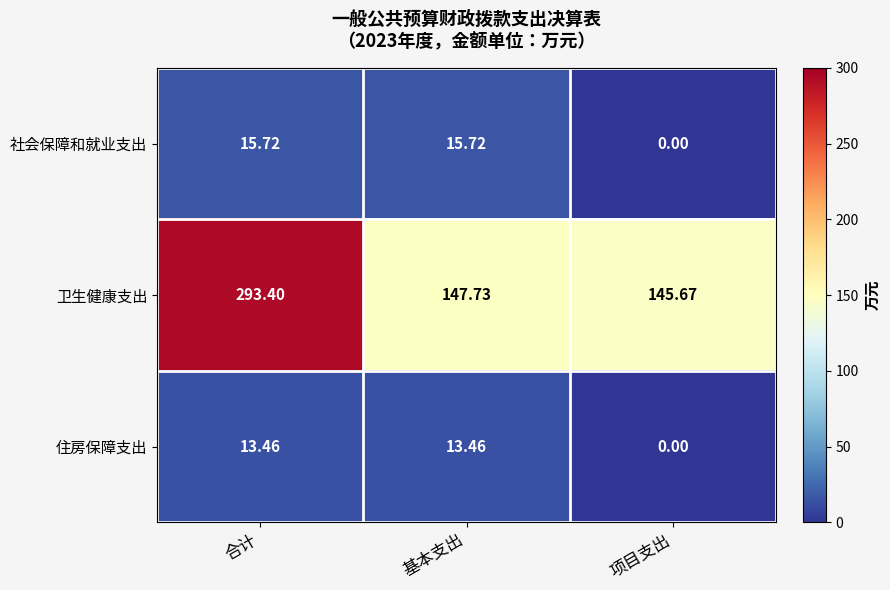

Which series has the largest range (max minus min)?

卫生健康支出